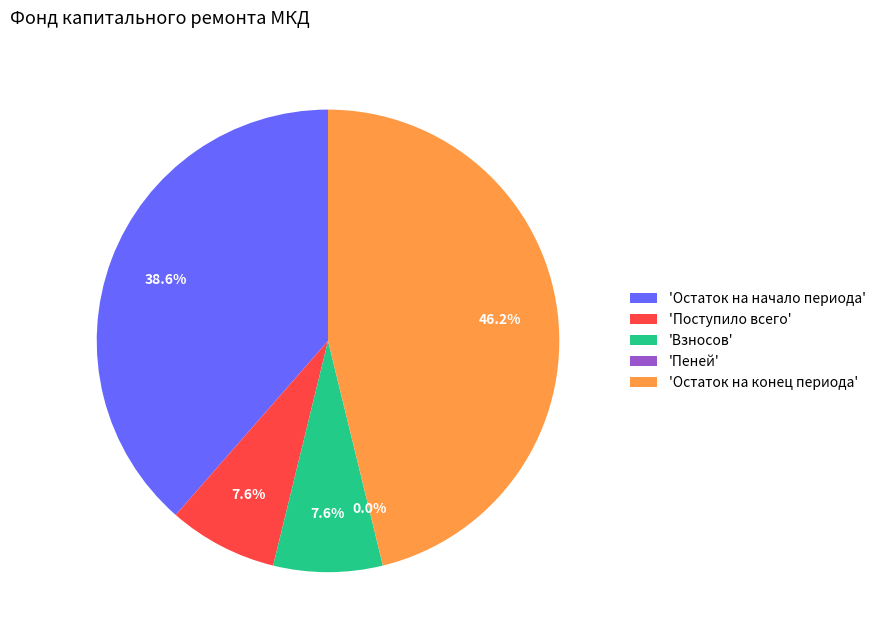

Which category has the biggest portion of the pie?

'Остаток на конец периода'